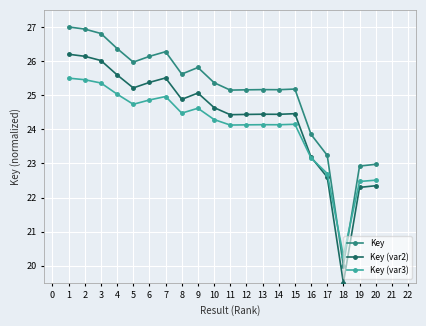

Rank the series by their average value, from lowest to highest.

Key (var3), Key (var2), Key